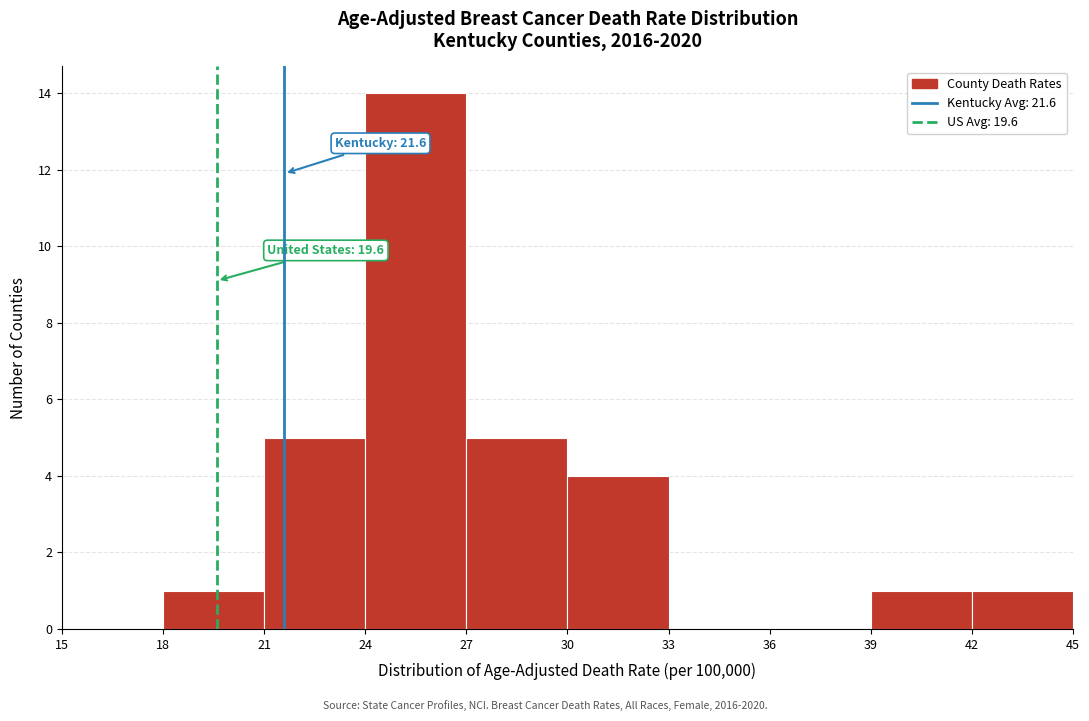

Which range on the x-axis has the tallest bar?

24 to 27